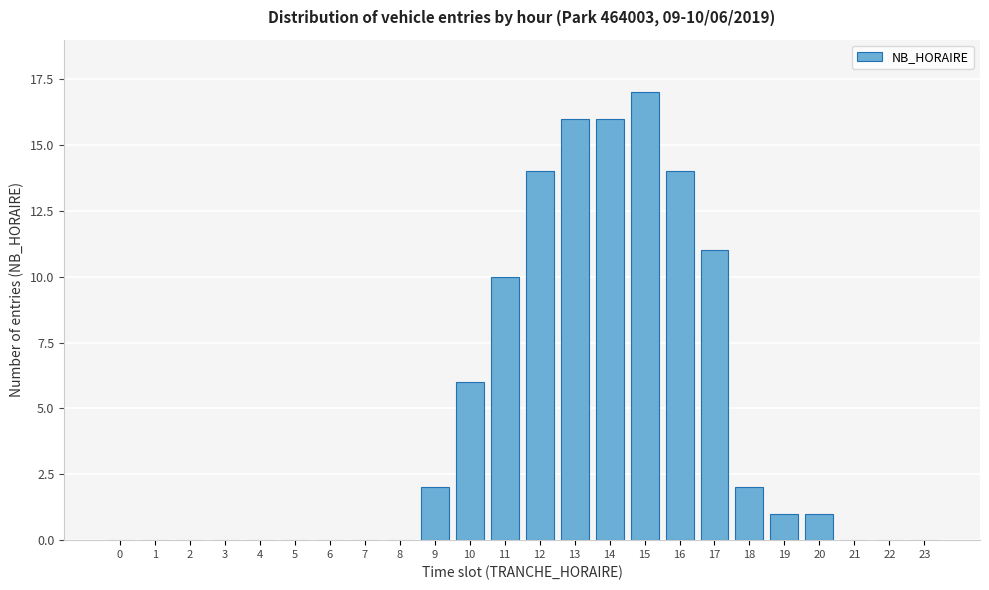

Reading right to left, what are all the values shown in this chart?

23=0	22=0	21=0	20=1	19=1	18=2	17=11	16=14	15=17	14=16	13=16	12=14	11=10	10=6	9=2	8=0	7=0	6=0	5=0	4=0	3=0	2=0	1=0	0=0